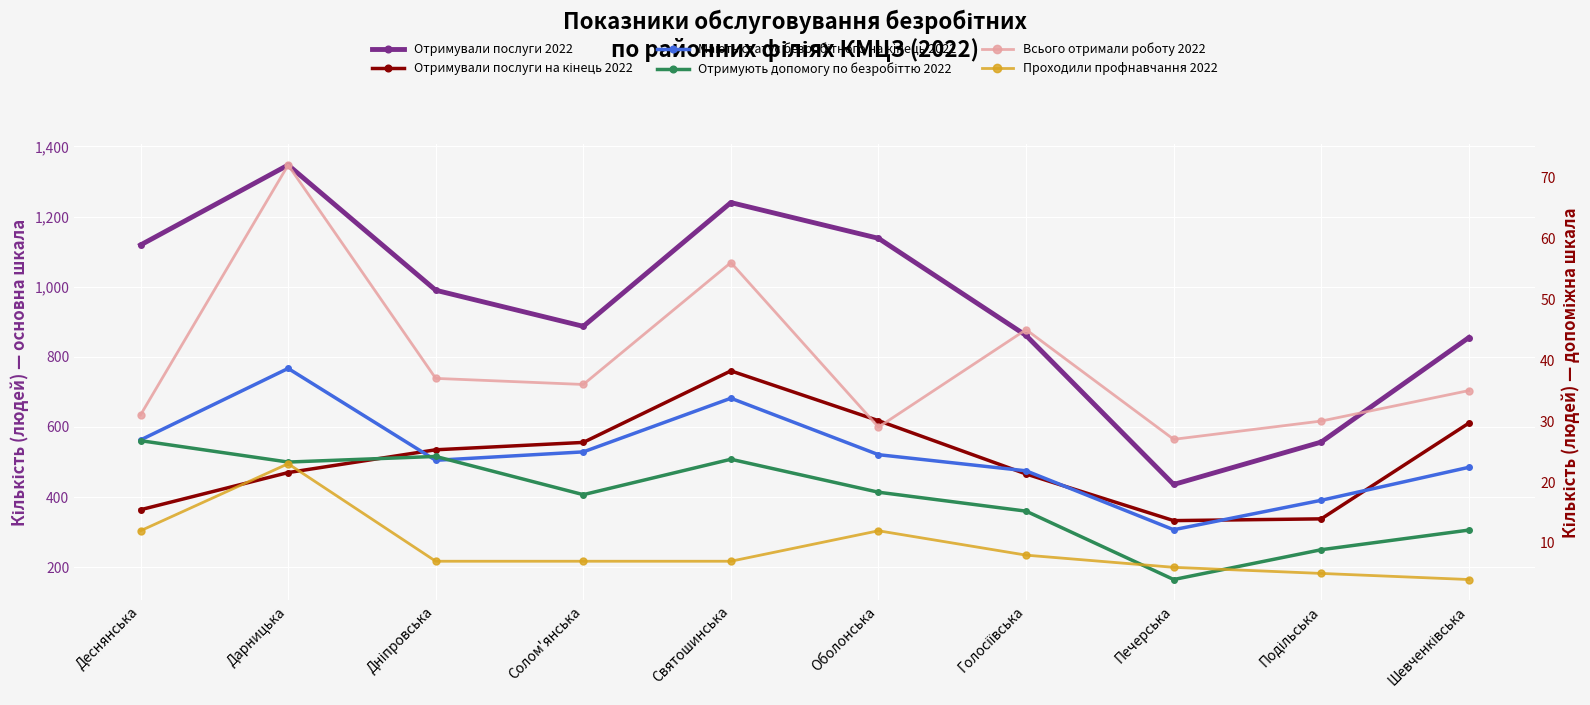

What is the average value of the Отримували послуги 2022 series?

943